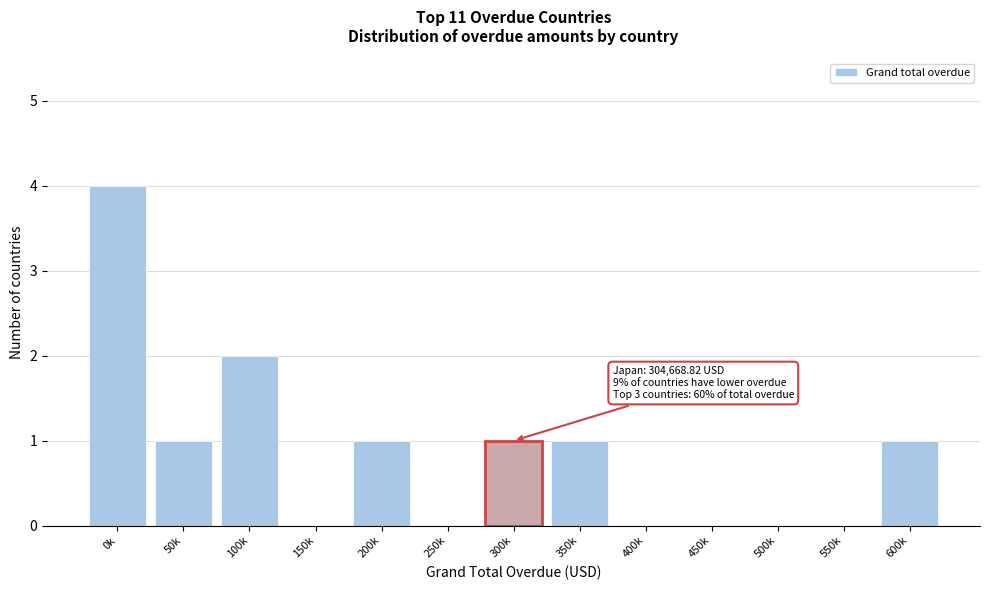

Reading right to left, transcribe all the data shown in this chart.

600k=1	550k=0	500k=0	450k=0	400k=0	350k=1	300k=1	250k=0	200k=1	150k=0	100k=2	50k=1	0k=4